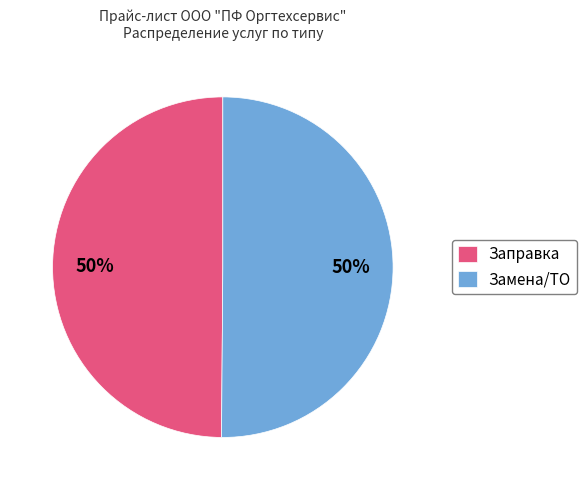

To the nearest percent, what portion does Замена/ТО represent?

50%